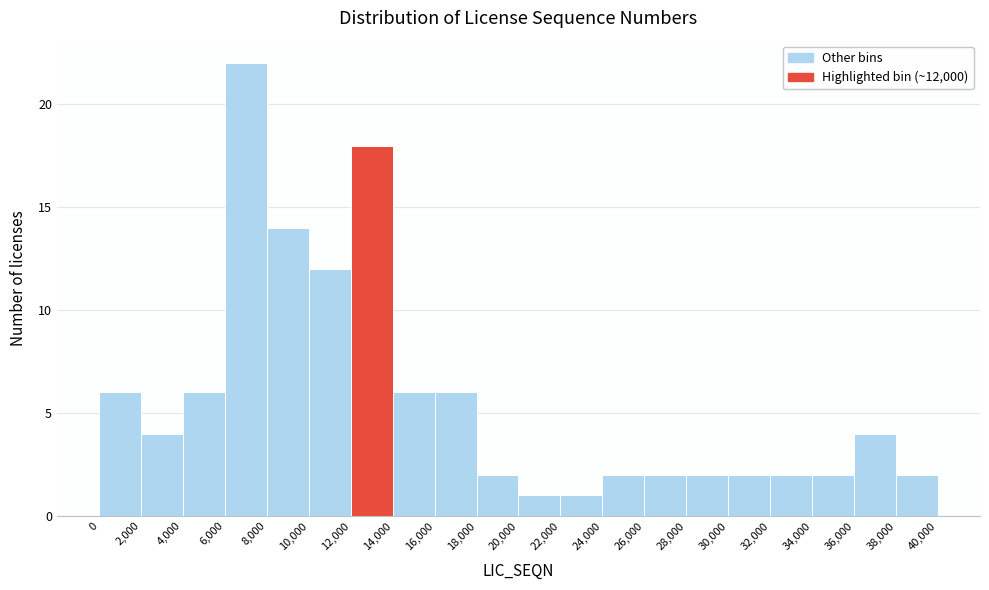

Reading left to right, list every bar in this chart as the range it spans on the x-axis followed by its height. The values are not printed on the chart, so give them approximately, as read against the axis.

0 to 2,000: 6
2,000 to 4,000: 4
4,000 to 6,000: 6
6,000 to 8,000: 22
8,000 to 10,000: 14
10,000 to 12,000: 12
12,000 to 14,000: 18
14,000 to 16,000: 6
16,000 to 18,000: 6
18,000 to 20,000: 2
20,000 to 22,000: 1
22,000 to 24,000: 1
24,000 to 26,000: 2
26,000 to 28,000: 2
28,000 to 30,000: 2
30,000 to 32,000: 2
32,000 to 34,000: 2
34,000 to 36,000: 2
36,000 to 38,000: 4
38,000 to 40,000: 2